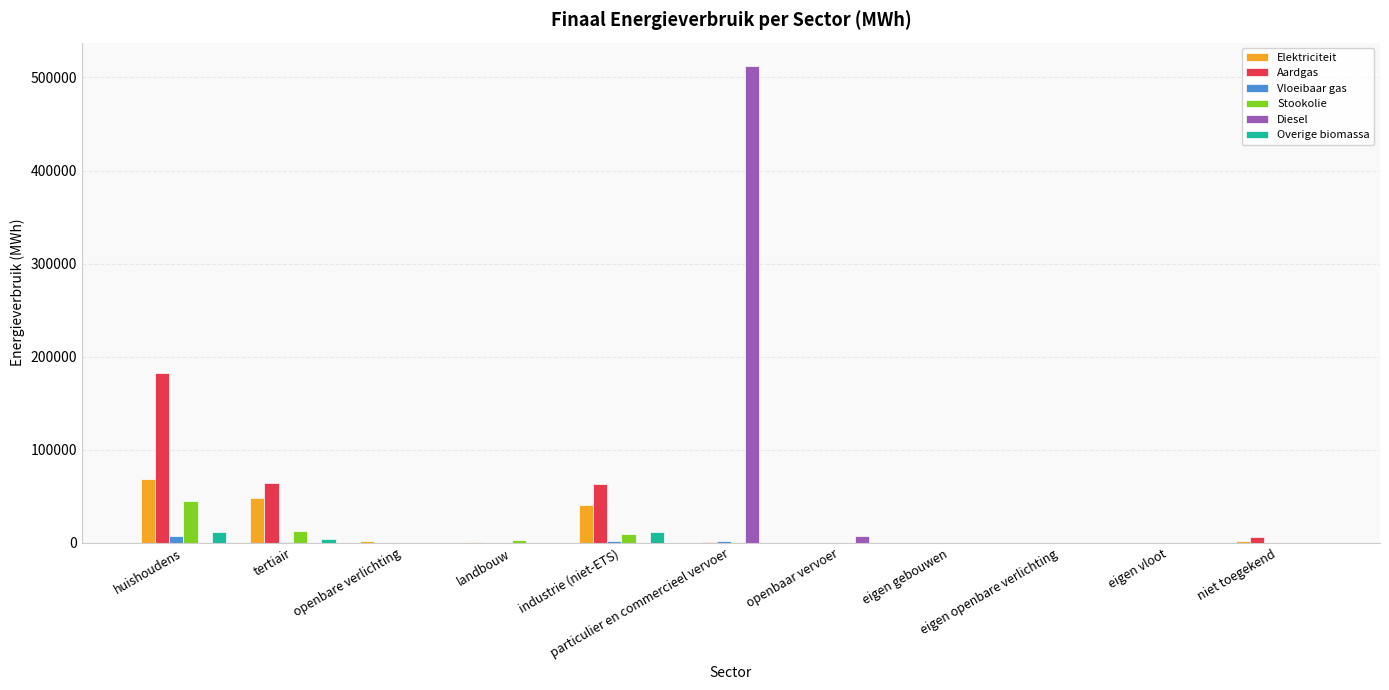

What is the sum of all Diesel values?

519377.1